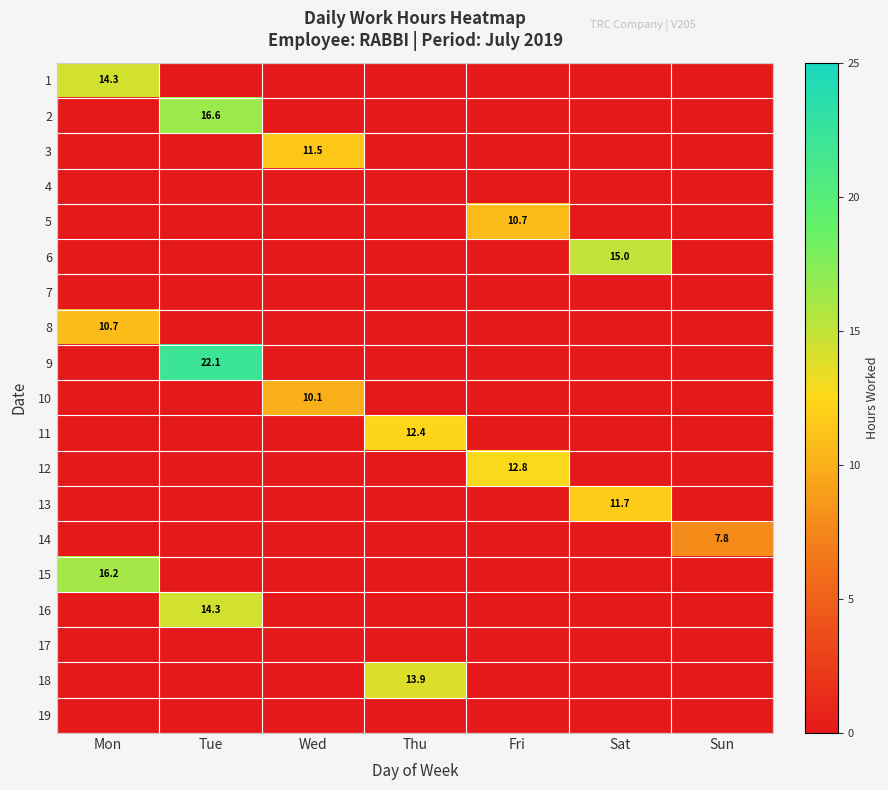

The value of 12 at Fri is 3.6. True or false?

False